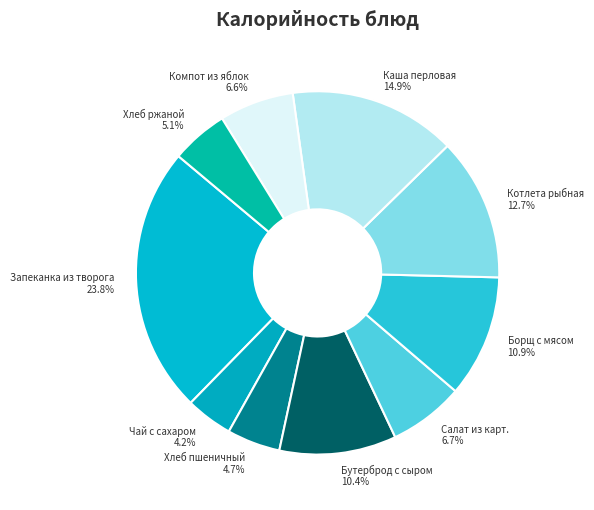

The Котлета рыбная slice represents 24% of the pie. True or false?

False